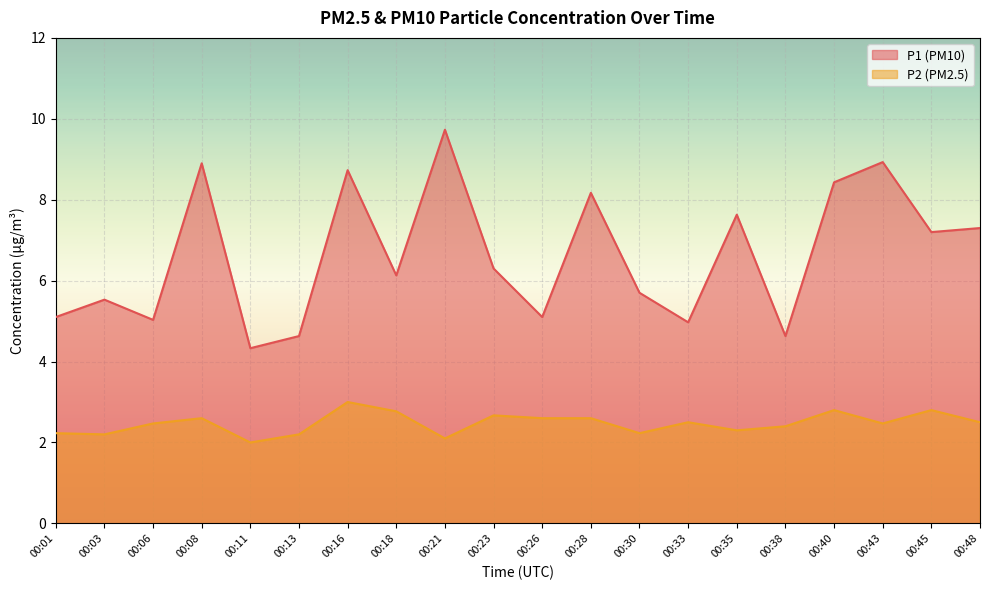

What is the difference between the maximum and minimum values in the P1 series?

5.4